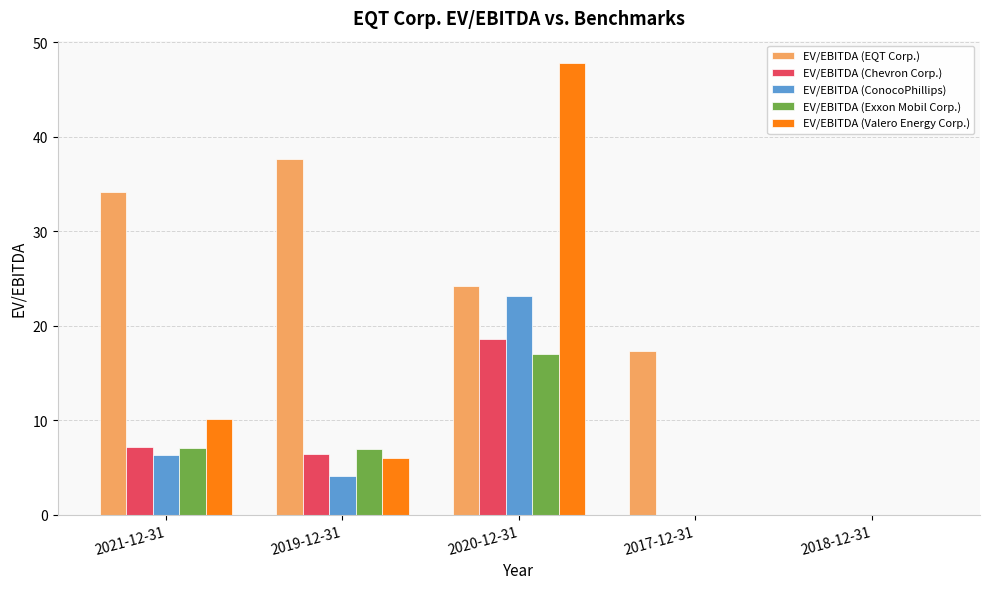

What is the total value across all series at 2019-12-31?

61.1